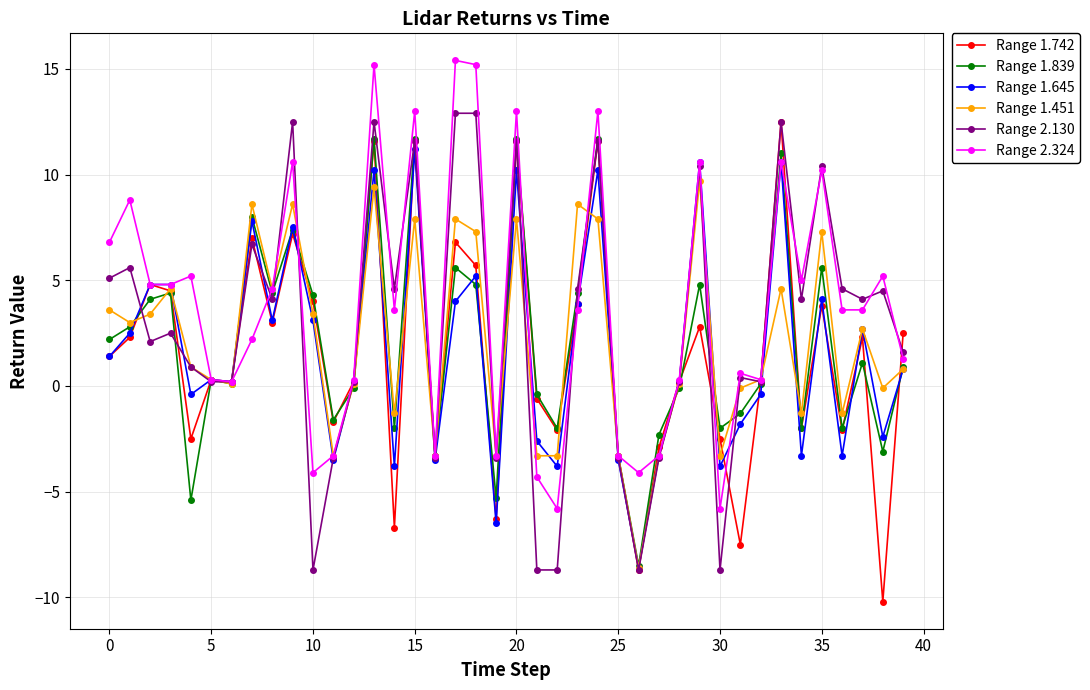

What is the lowest value of the Range 1.742 series?

-10.2